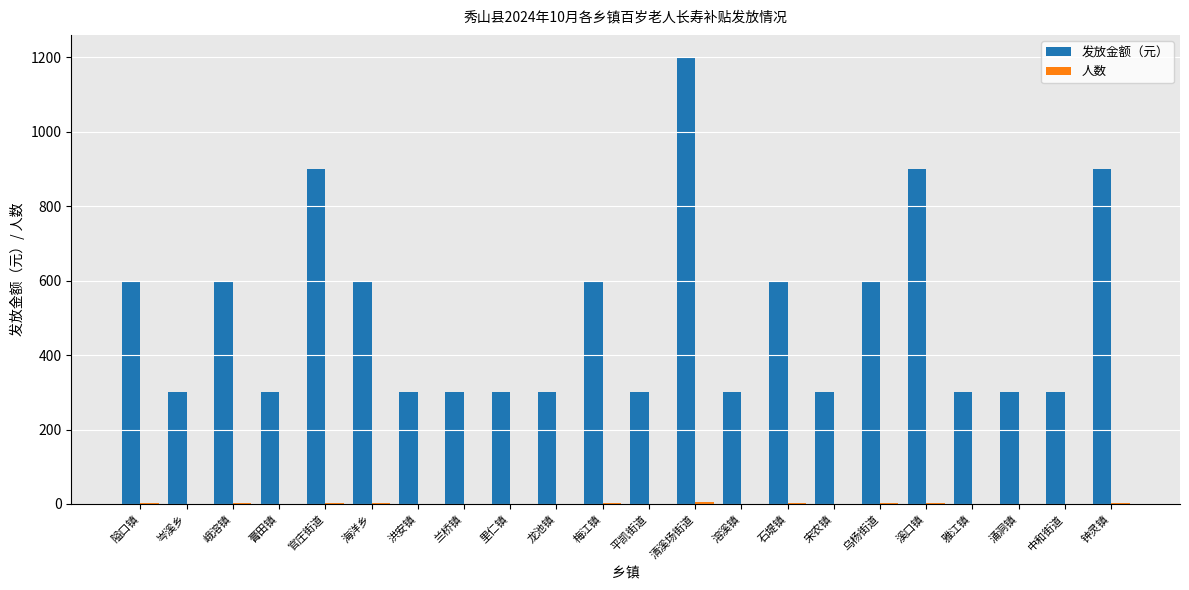

At which category does the chart reach its peak across all series?

清溪场街道